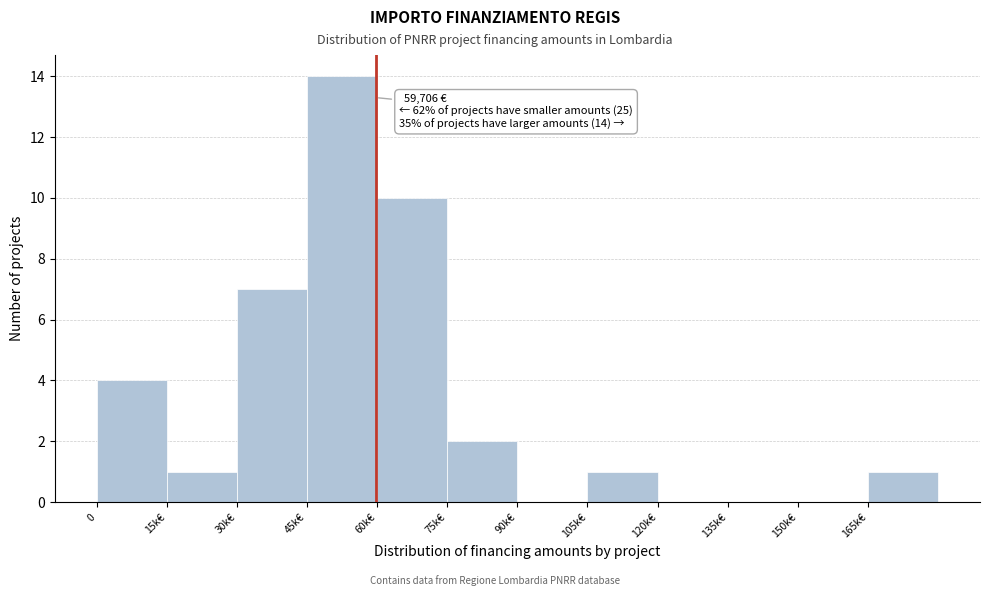

Reading left to right, list all the values displayed in this chart.

0=4	15k€=1	30k€=7	45k€=14	60k€=10	75k€=2	90k€=0	105k€=1	120k€=0	135k€=0	150k€=0	165k€=1